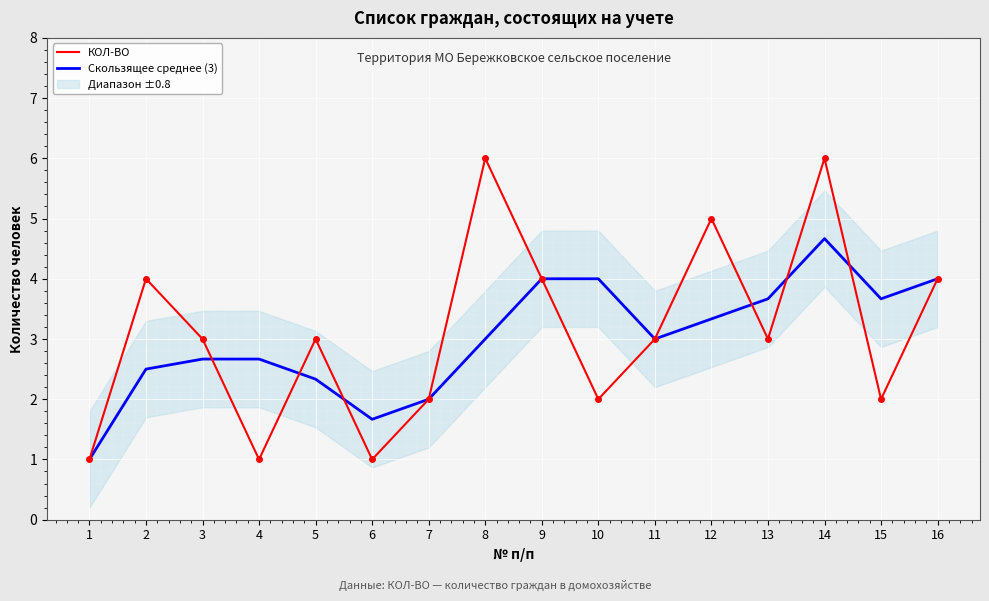

At 16, list the series in order from smallest to largest.

КОЛ-ВО, Скользящее среднее (3)